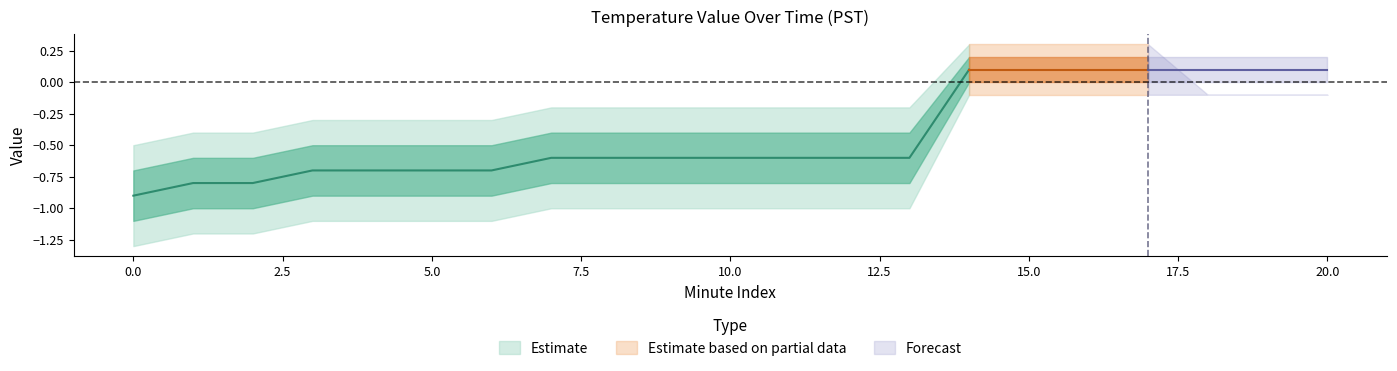

What is the lowest value of the outer_lower series?

-1.3